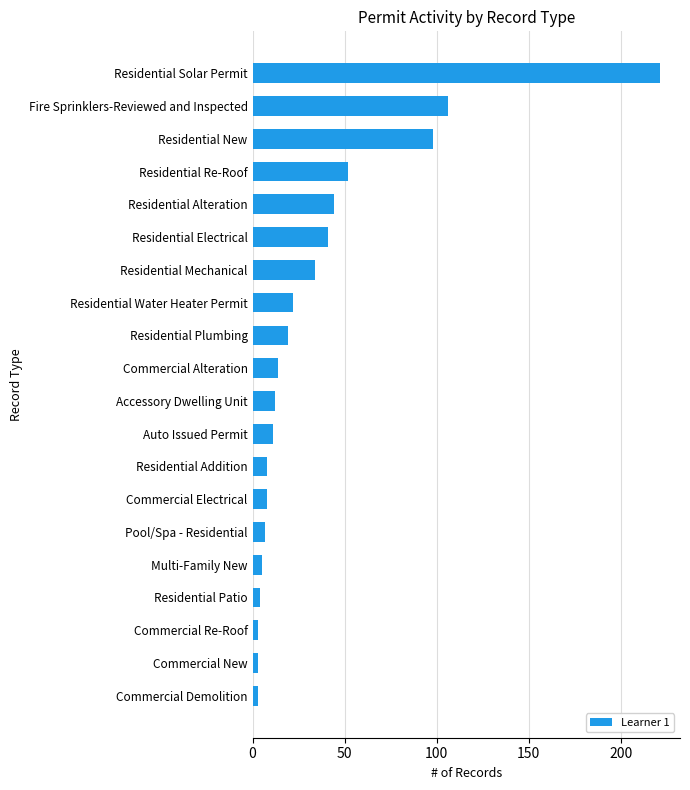

How many values are below 14?

10